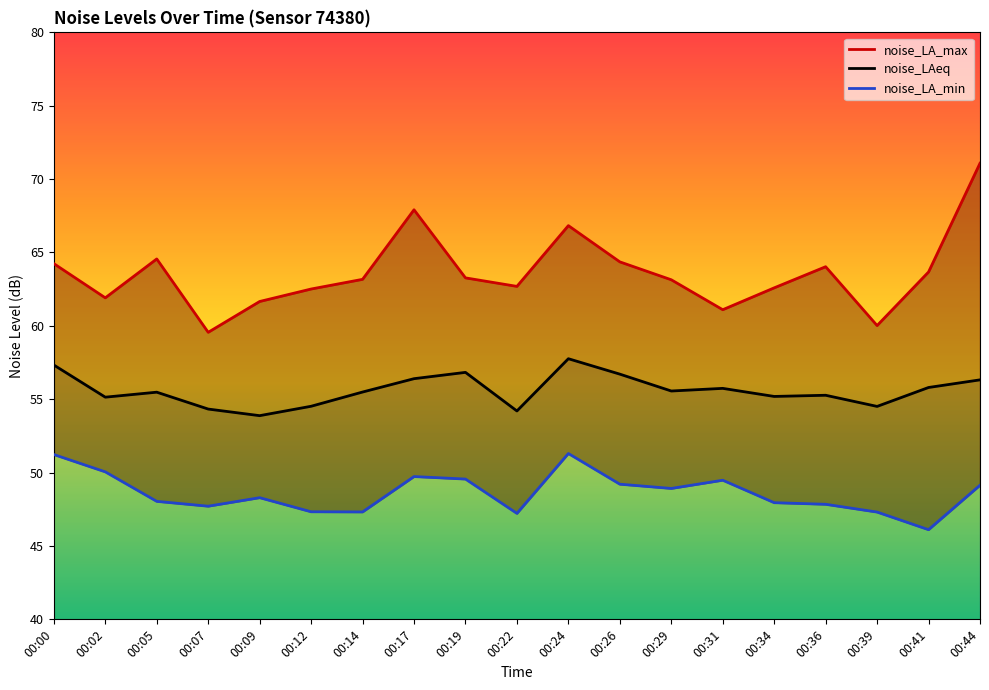

Rank the series at 00:24 from lowest to highest value.

noise_LA_min, noise_LAeq, noise_LA_max